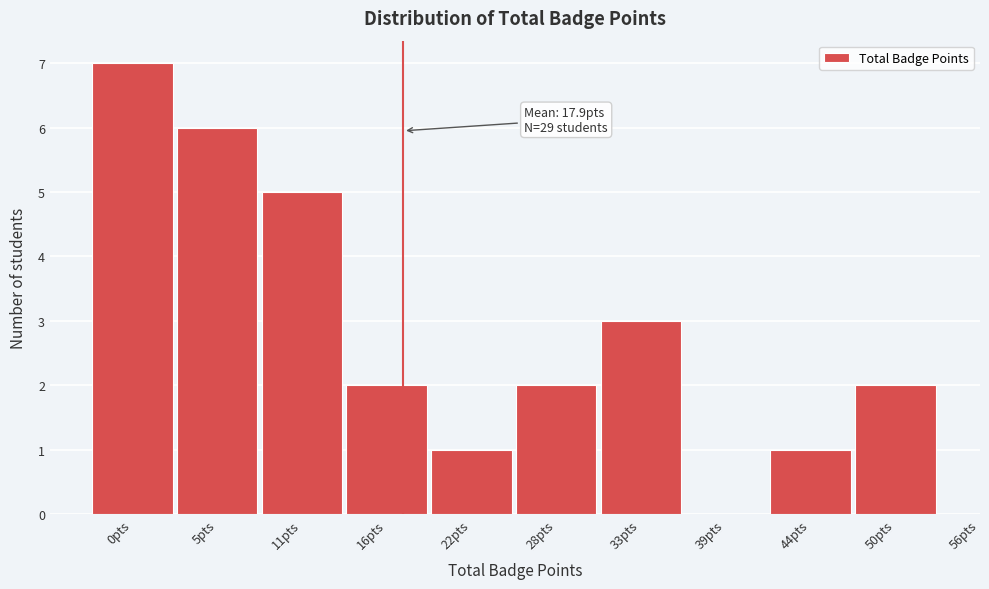

Reading left to right, list all the values displayed in this chart.

0pts=7	5pts=6	11pts=5	16pts=2	22pts=1	28pts=2	33pts=3	39pts=0	44pts=1	50pts=2